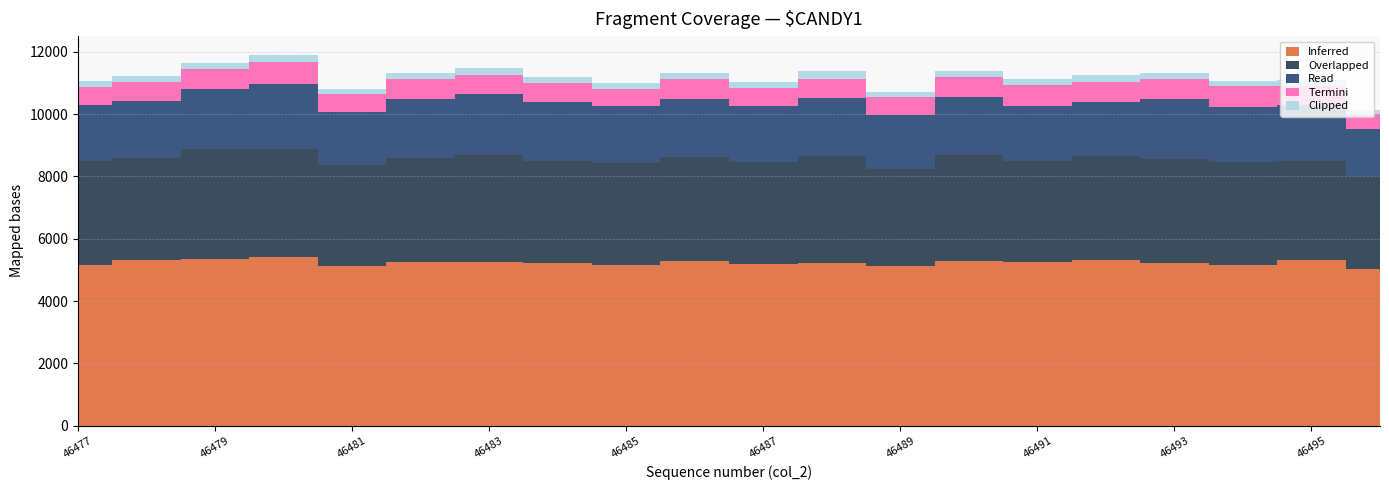

What are all the series names shown in the legend?

Inferred, Overlapped, Read, Termini, Clipped